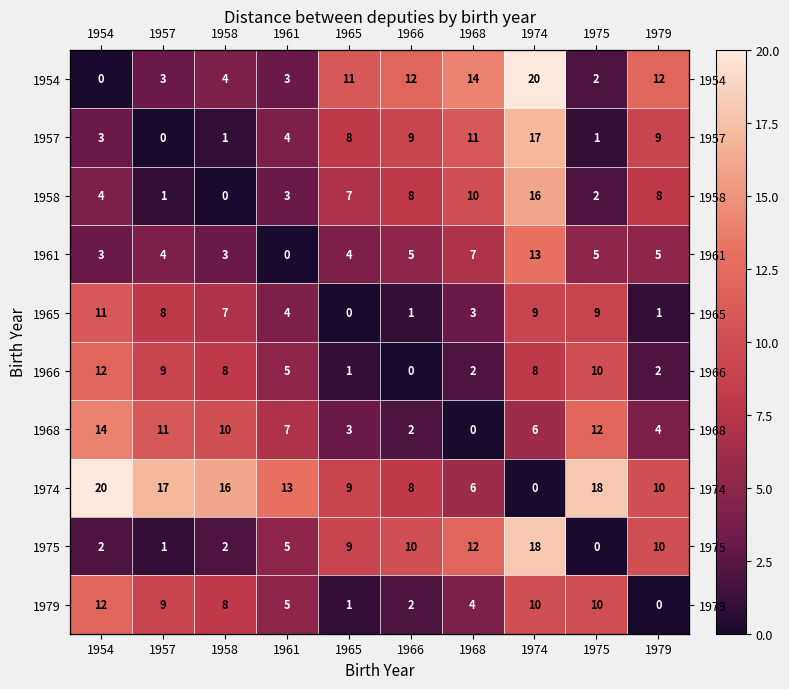

The value of 1957 at 1954 is 3. True or false?

True